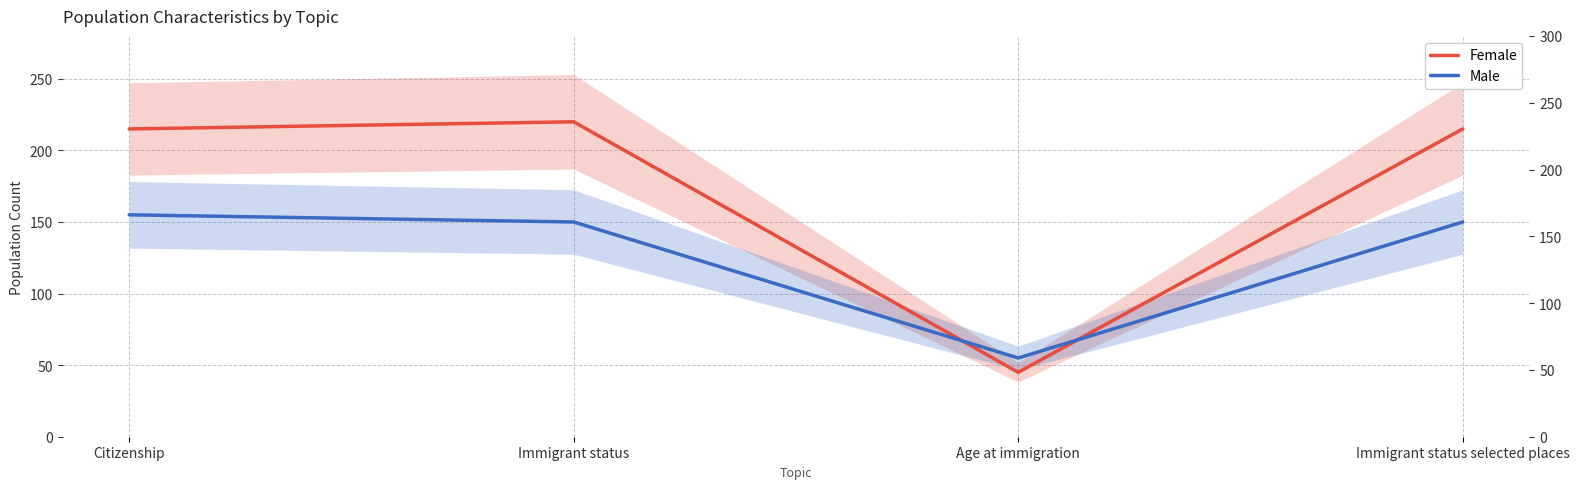

True or false: Female has a value of 113 at Immigrant status.

False